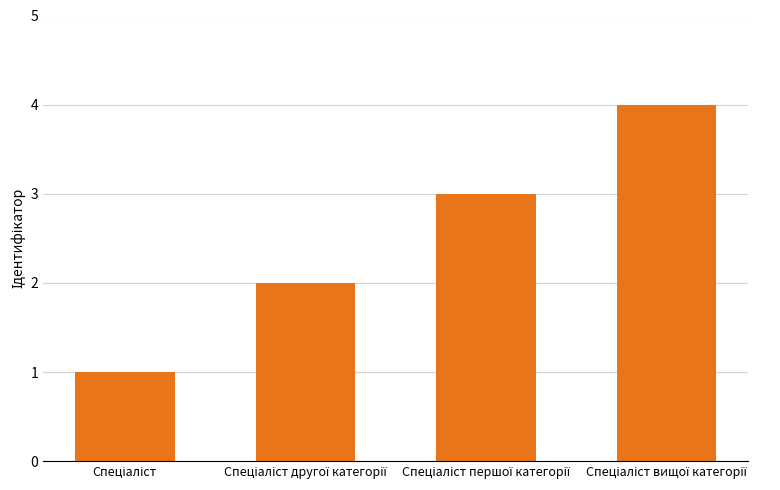

What is the sum of all values?

10